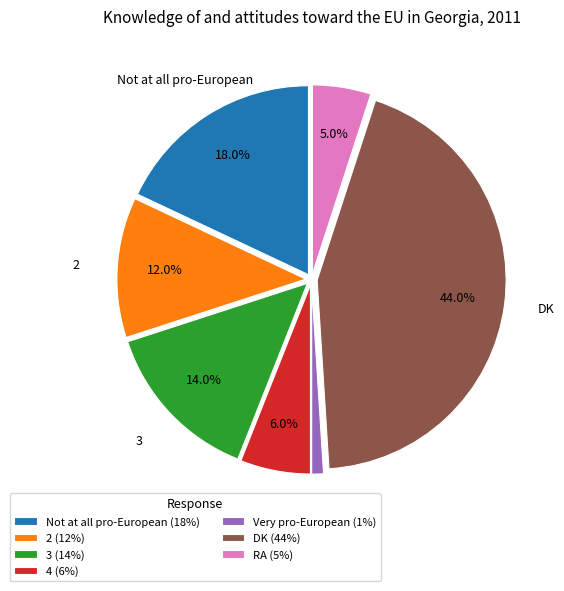

How many slices are in this pie chart?

7